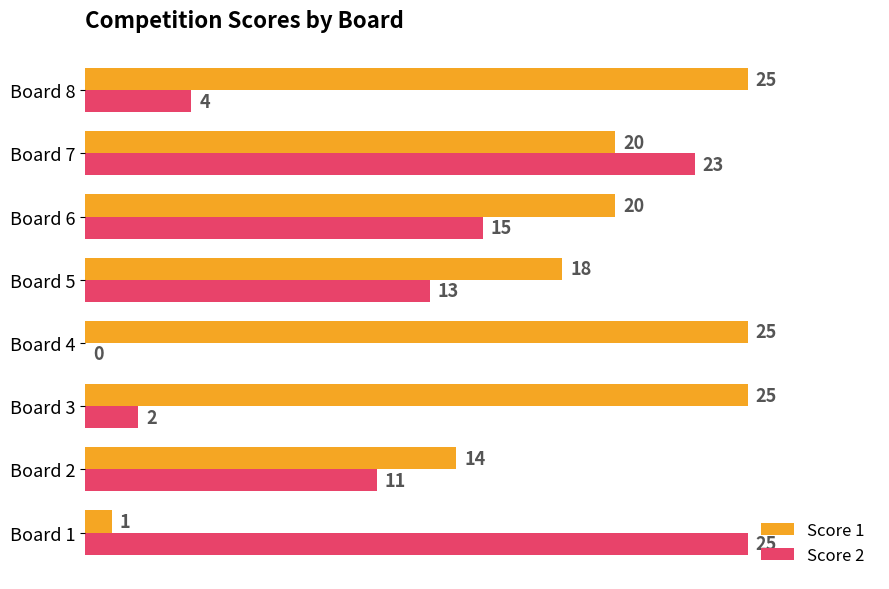

What is the sum of the Score 1 values at Board 2 and Board 3?

39